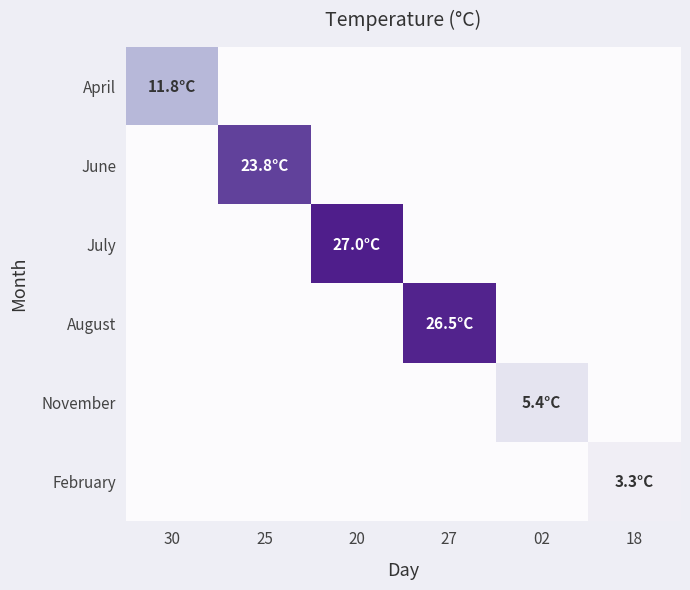

What is the total value across all series at 20?

27.0